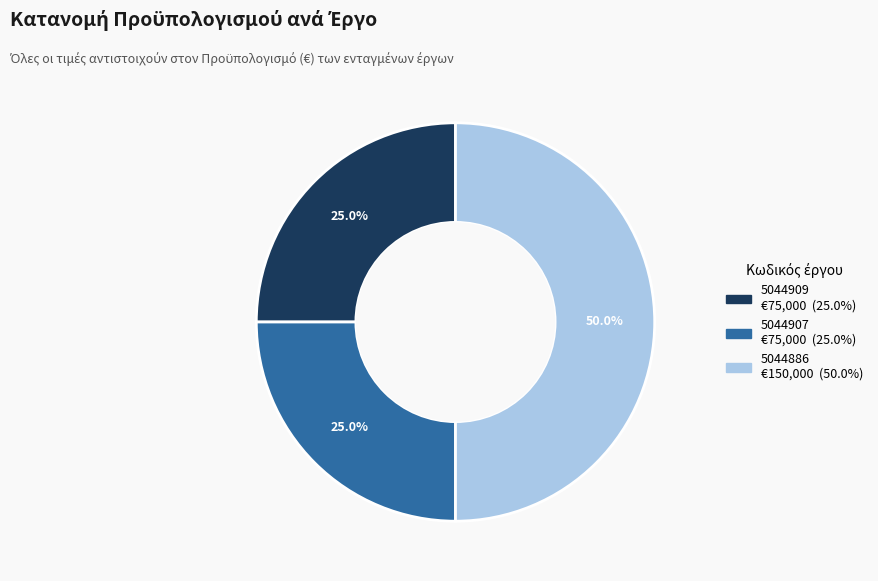

Combined, do 5044907 and 5044886 account for over 50%?

Yes